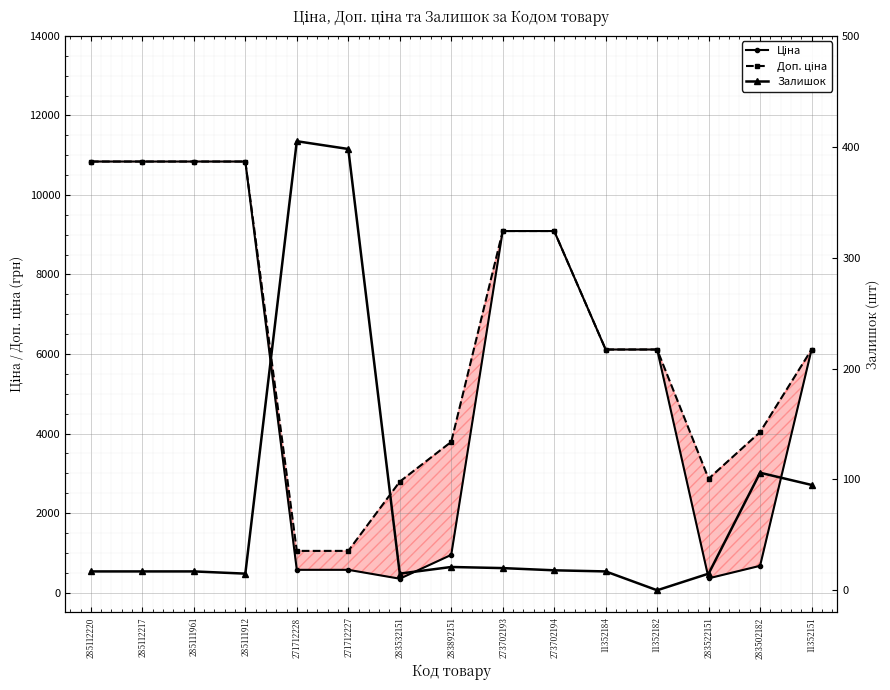

What position from the right is 271712228?

11